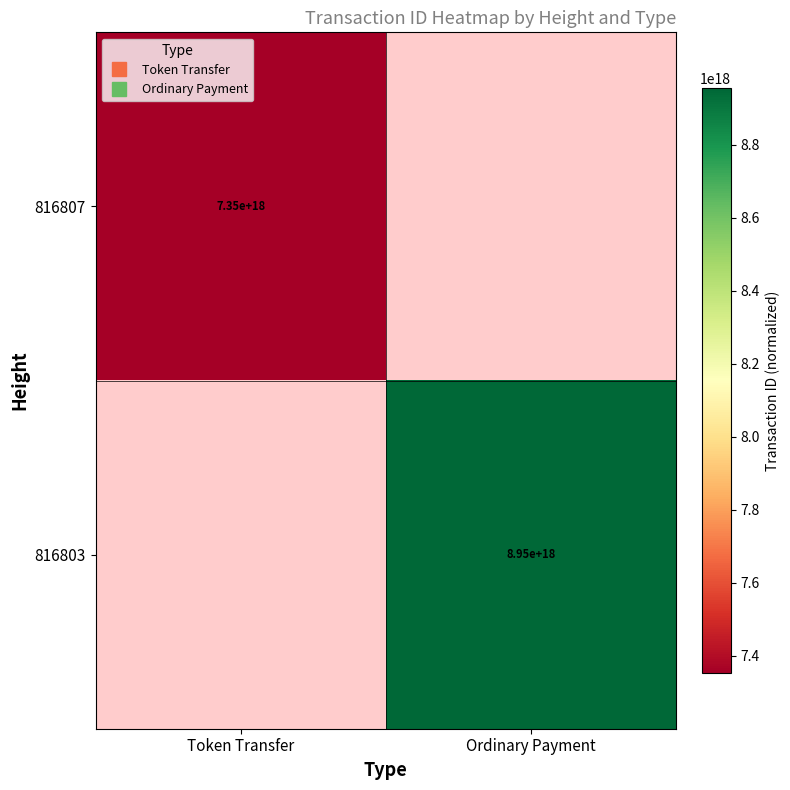

Is it true that 816803 equals 0 at Token Transfer?

True